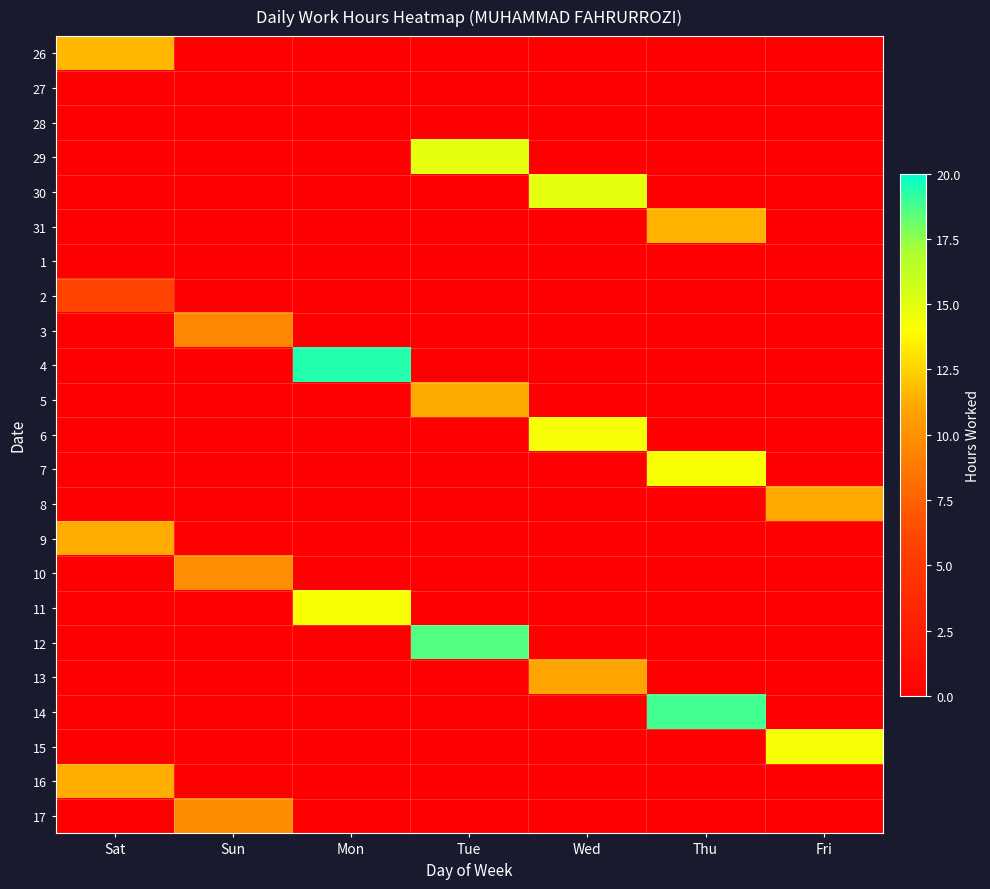

How many distinct data groups are displayed?

23